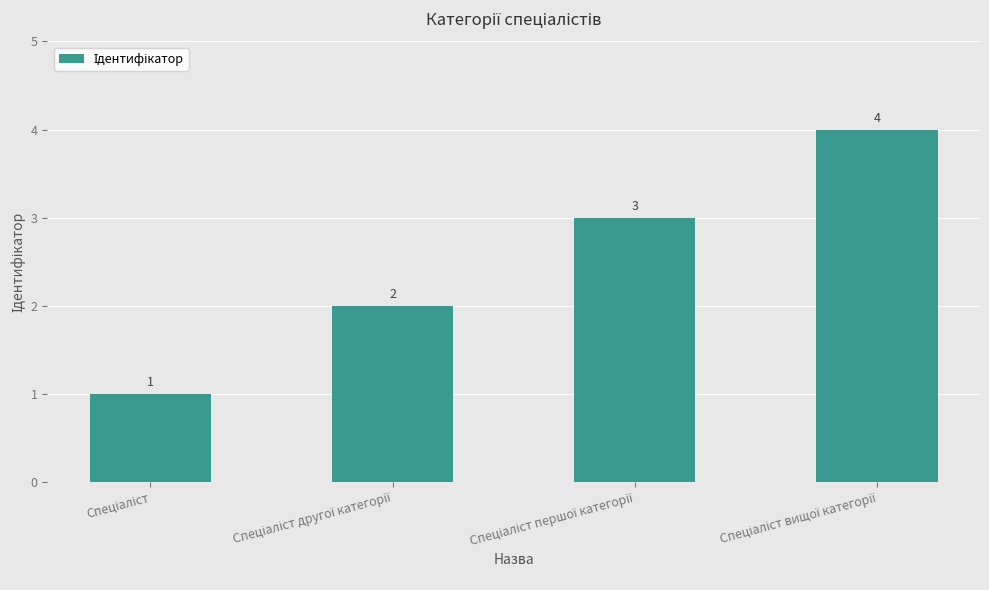

Does the chart contain stacked bars?

No